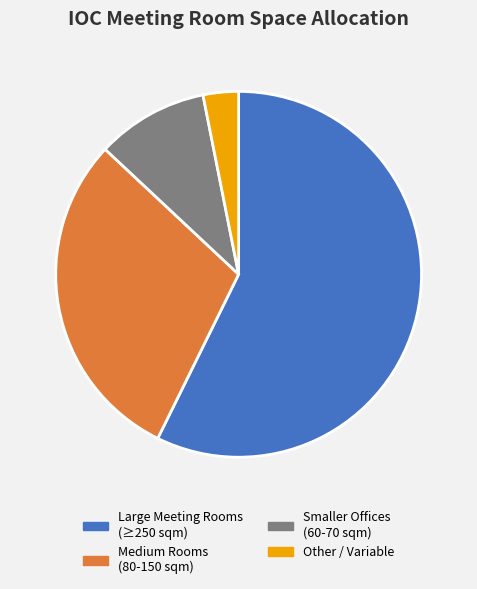

Which category has the biggest portion of the pie?

Large Meeting Rooms (≥250 sqm)